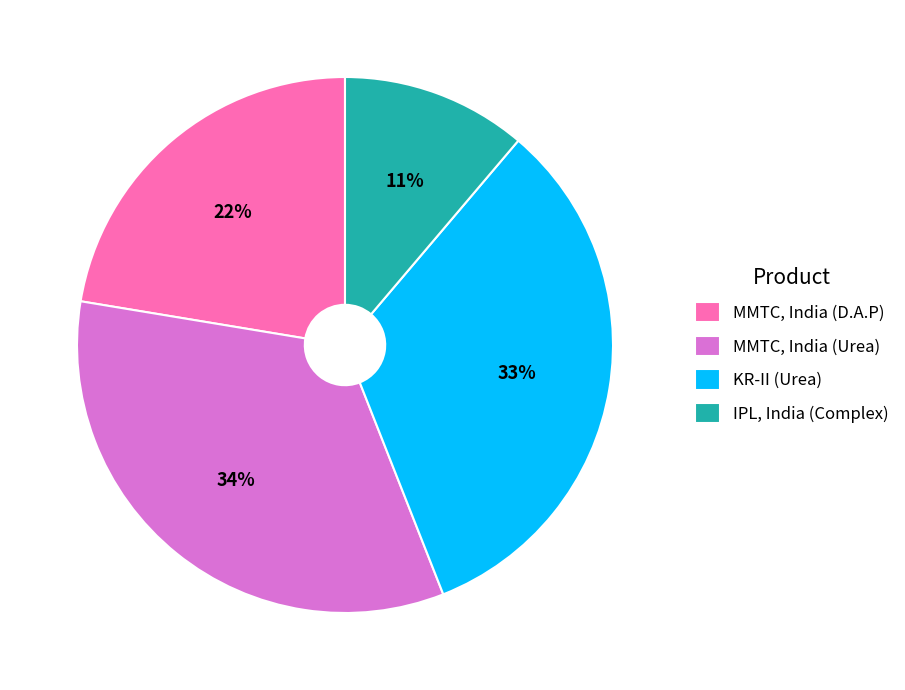

The MMTC, India (D.A.P) slice represents 32% of the pie. True or false?

False